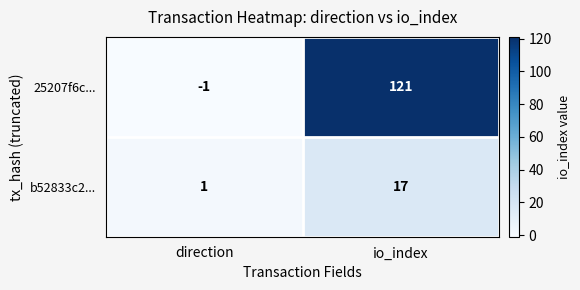

Which series changed the most between direction and io_index?

25207f6c...